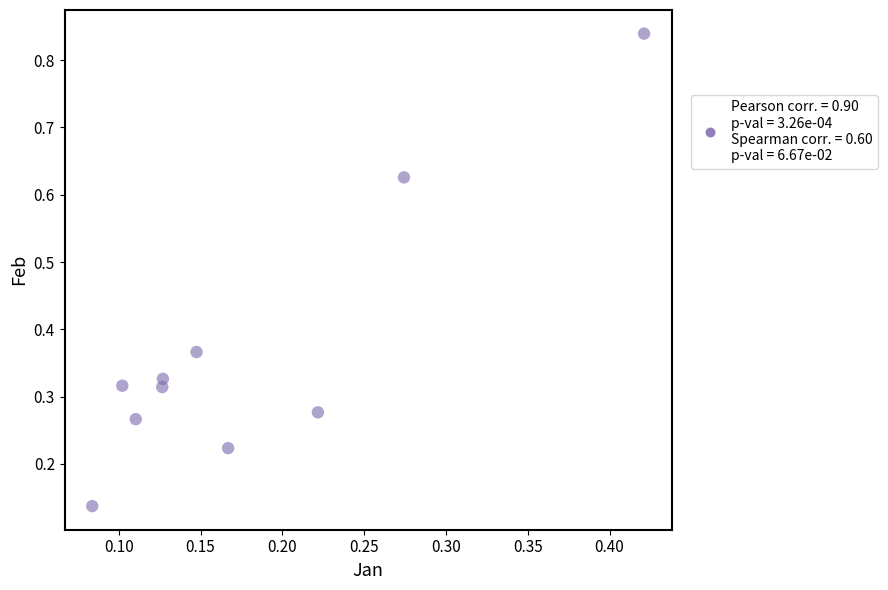

What is the range of Y values (max minus min)?

0.7